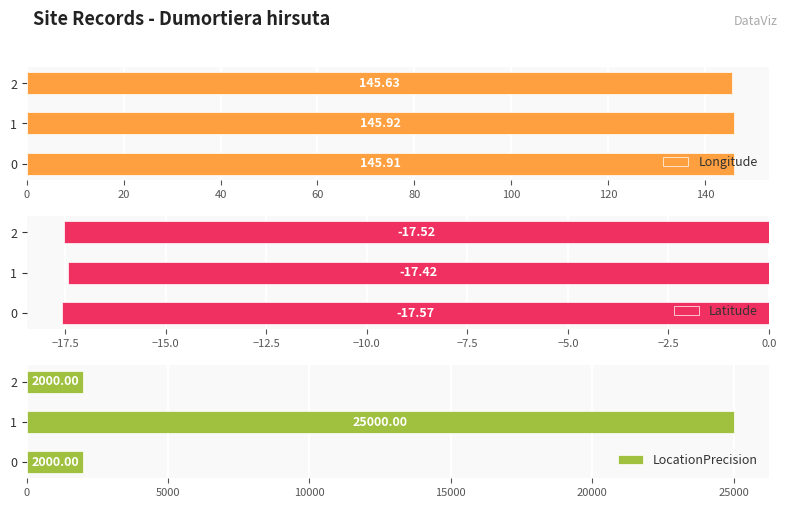

What is the value of the LocationPrecision bar at the 2nd from the left?

25000.0